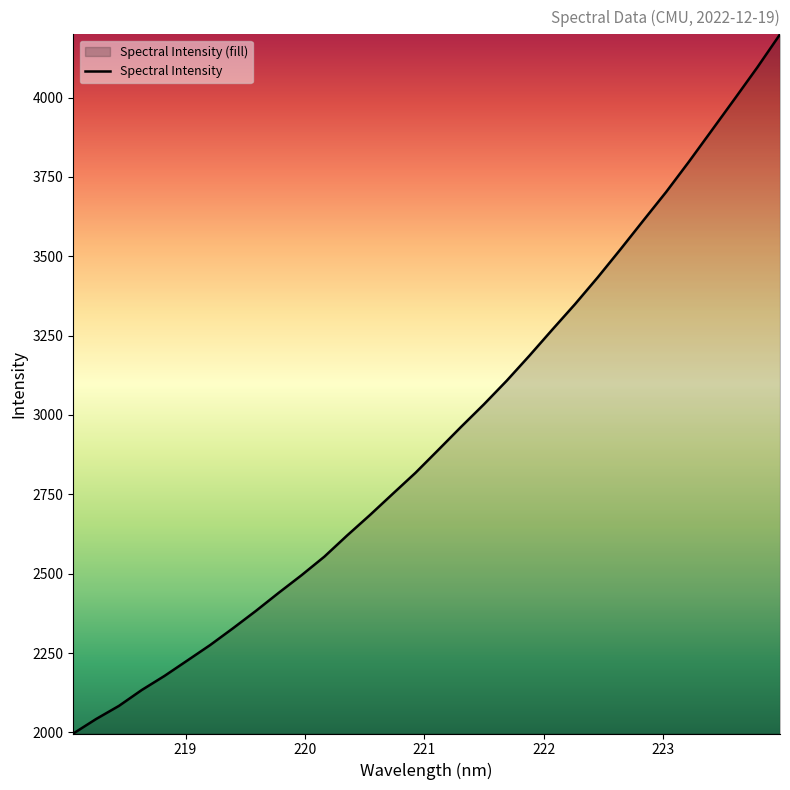

What is the maximum value shown in the chart?

4199.3